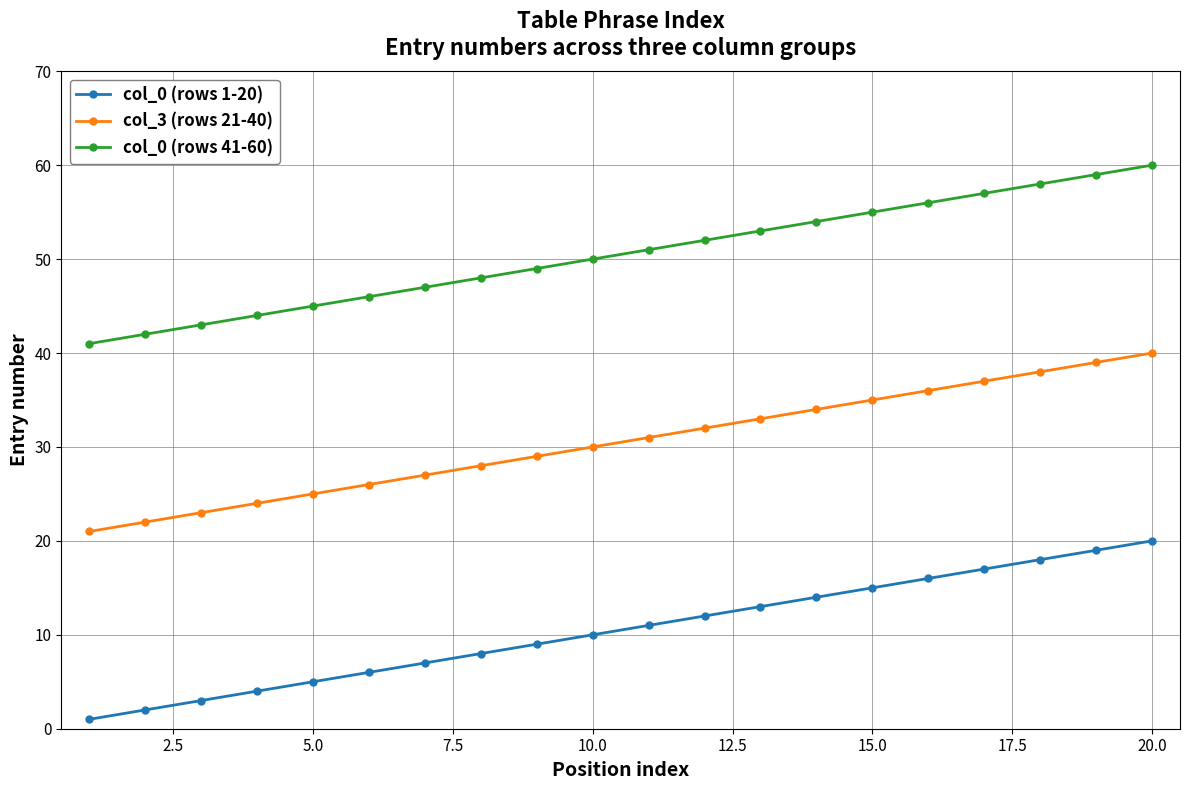

What is the greatest value displayed?

60